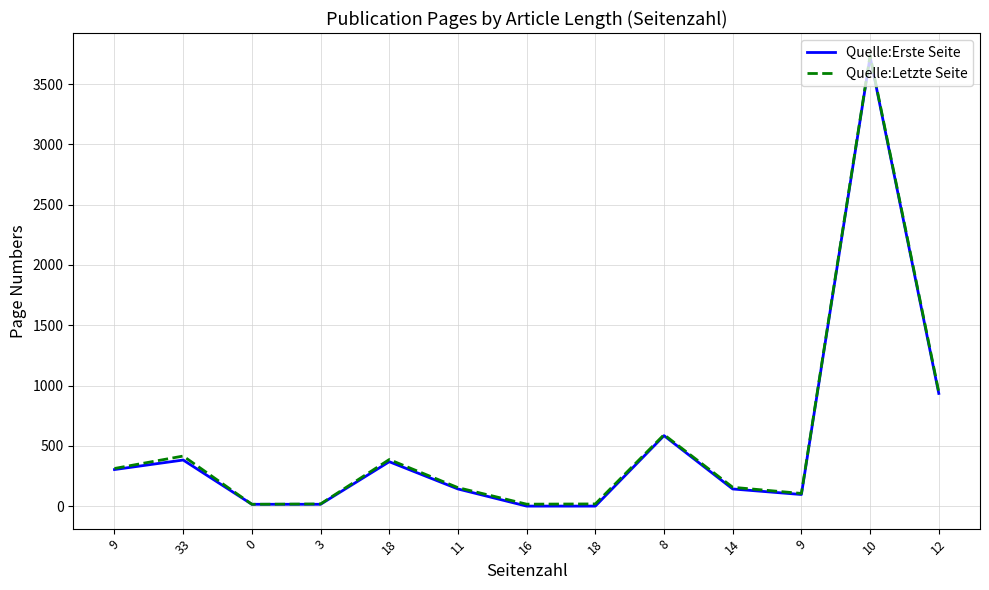

Which series has the widest spread of values?

Quelle:Erste Seite